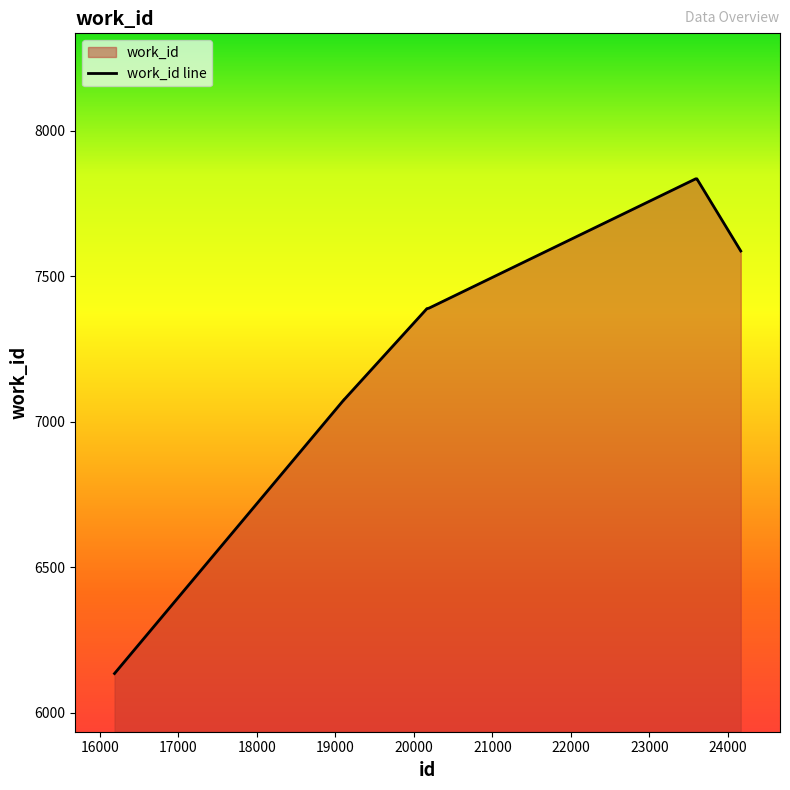

True or false: there are more than 1 points higher than both neighbors.

False